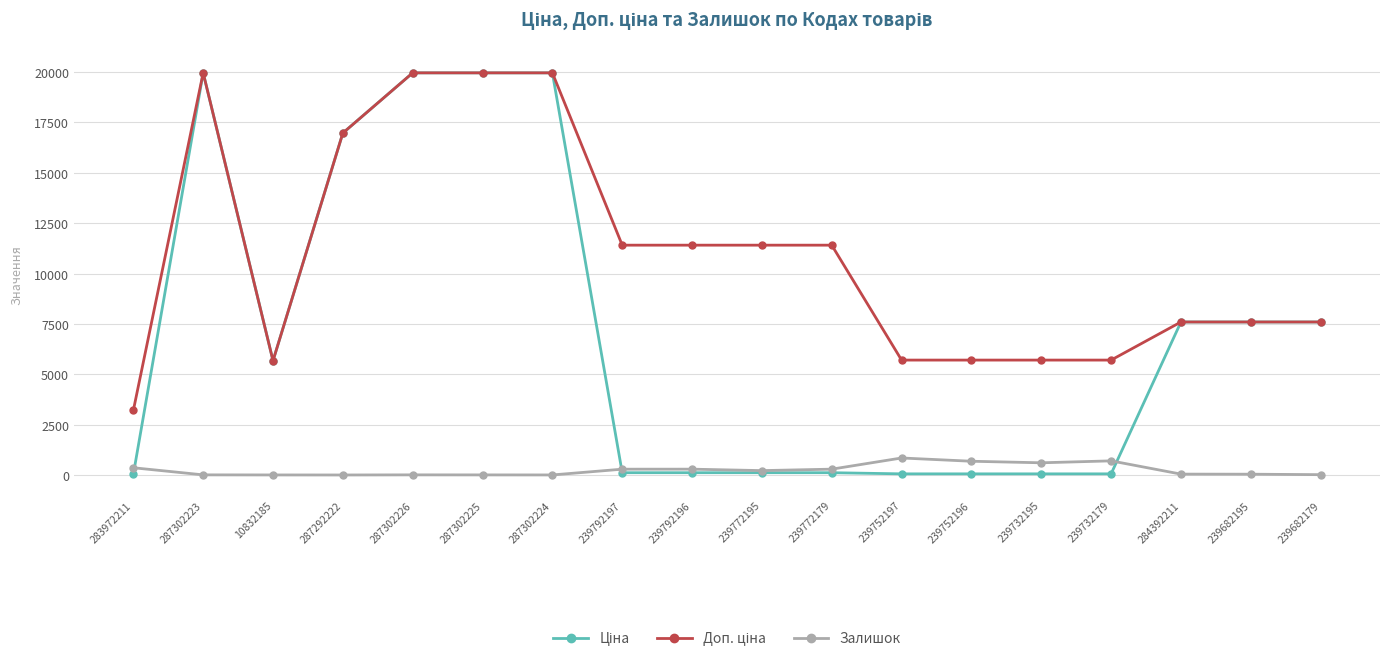

At how many categories does at least one series exceed 4978?

17